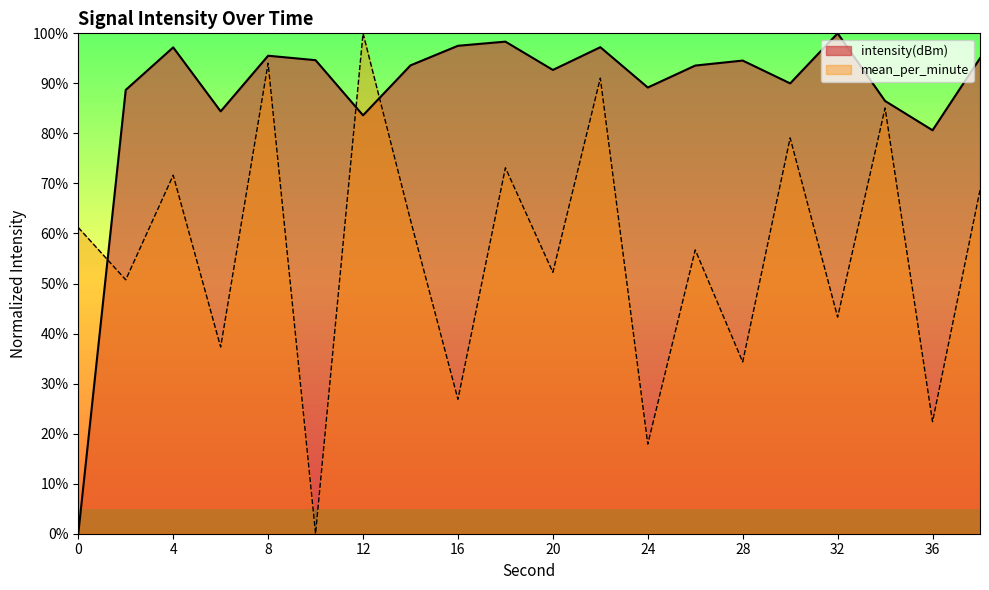

At which category does the chart reach its peak across all series?

32